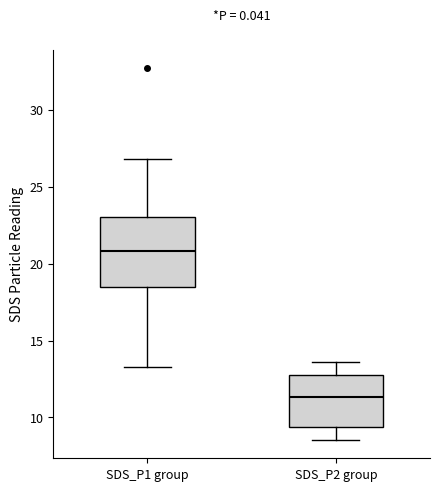

Comparing the boxes themselves (not the whiskers), which one is the tallest?

SDS_P1 group